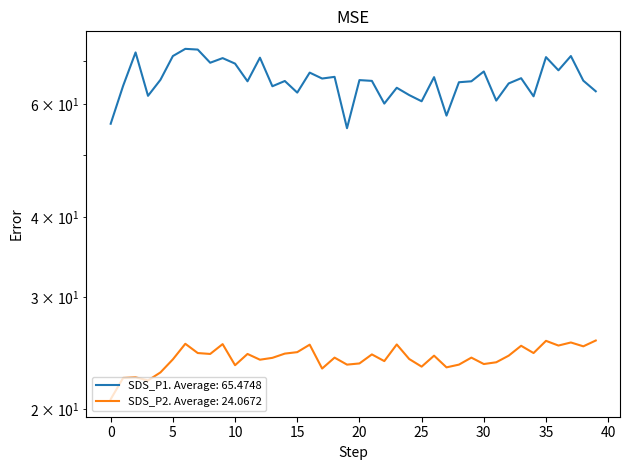

The value of SDS_P2 at 25 is 37.9. True or false?

False